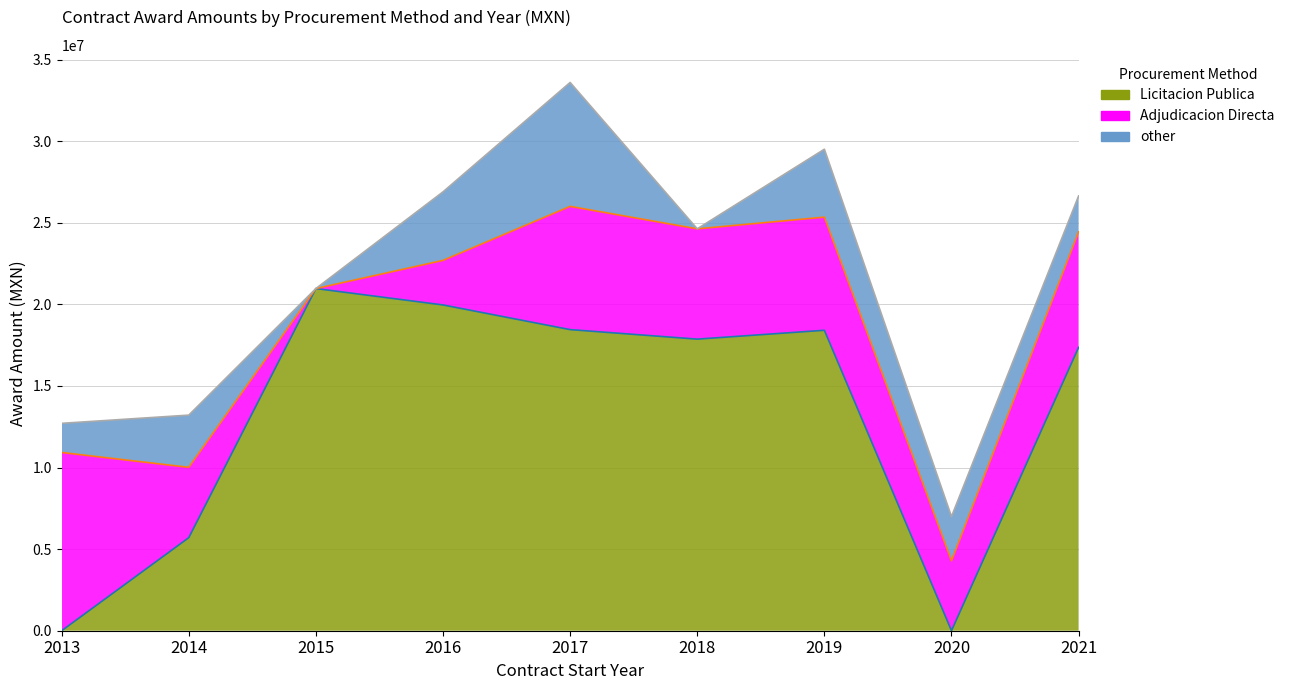

List the series in order of their peak value, highest first.

Licitacion Publica, Adjudicacion Directa, other